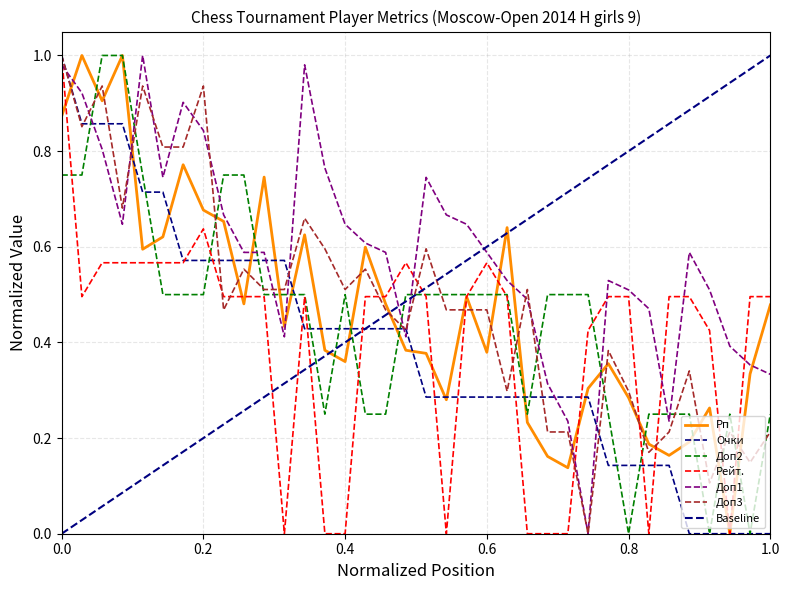

How many intersections are there between Доп3 and Рейт.?

11